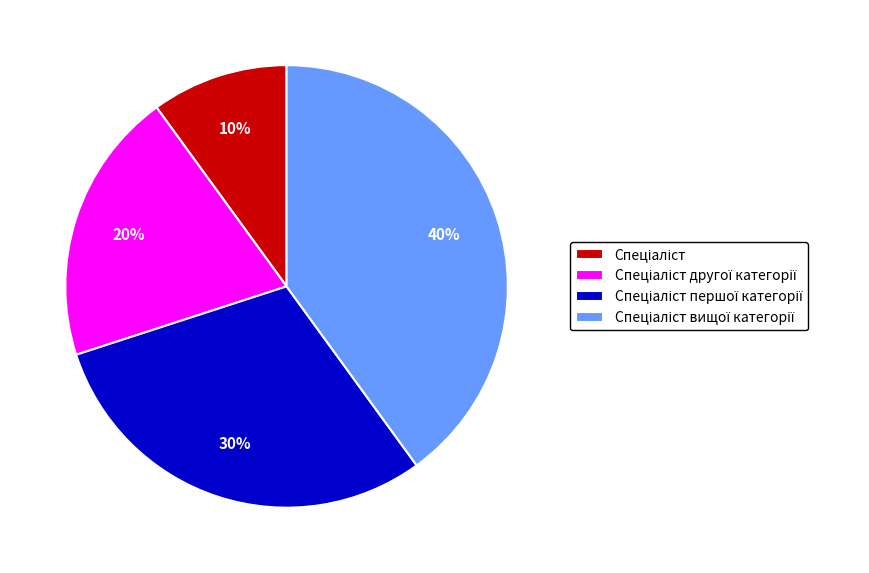

Is there any slice that represents more than half of the pie?

No